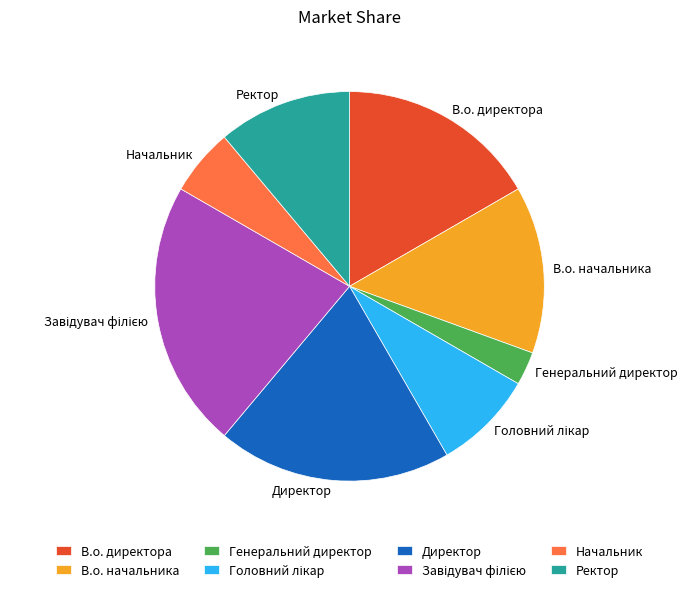

Which slice is the smallest?

Генеральний директор